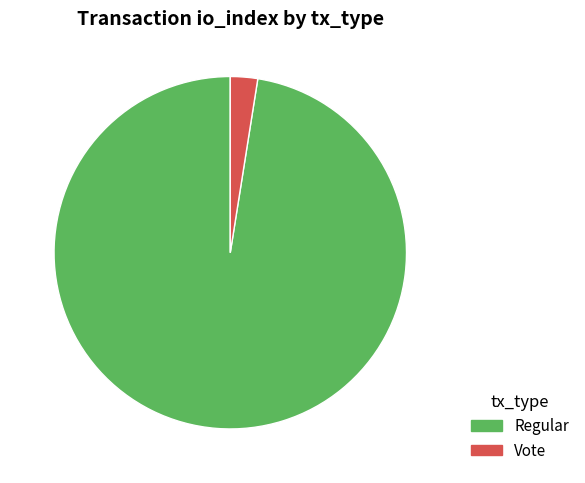

Count the number of slices in the pie.

2